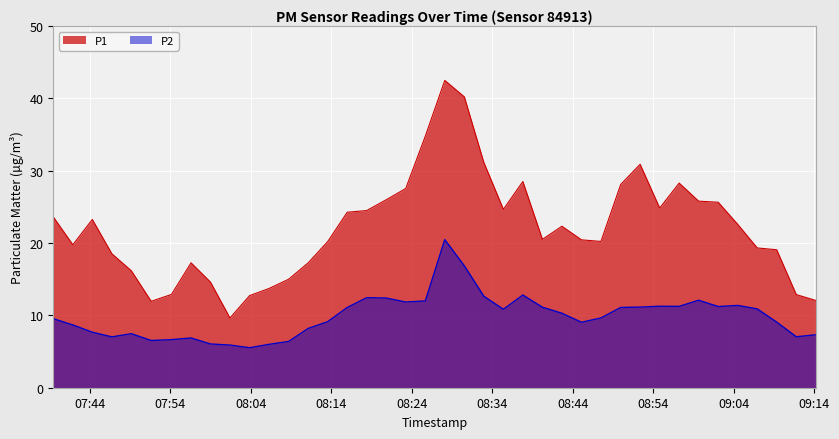

At which label does P1 reach its peak?

2024-01-30T08:28:07